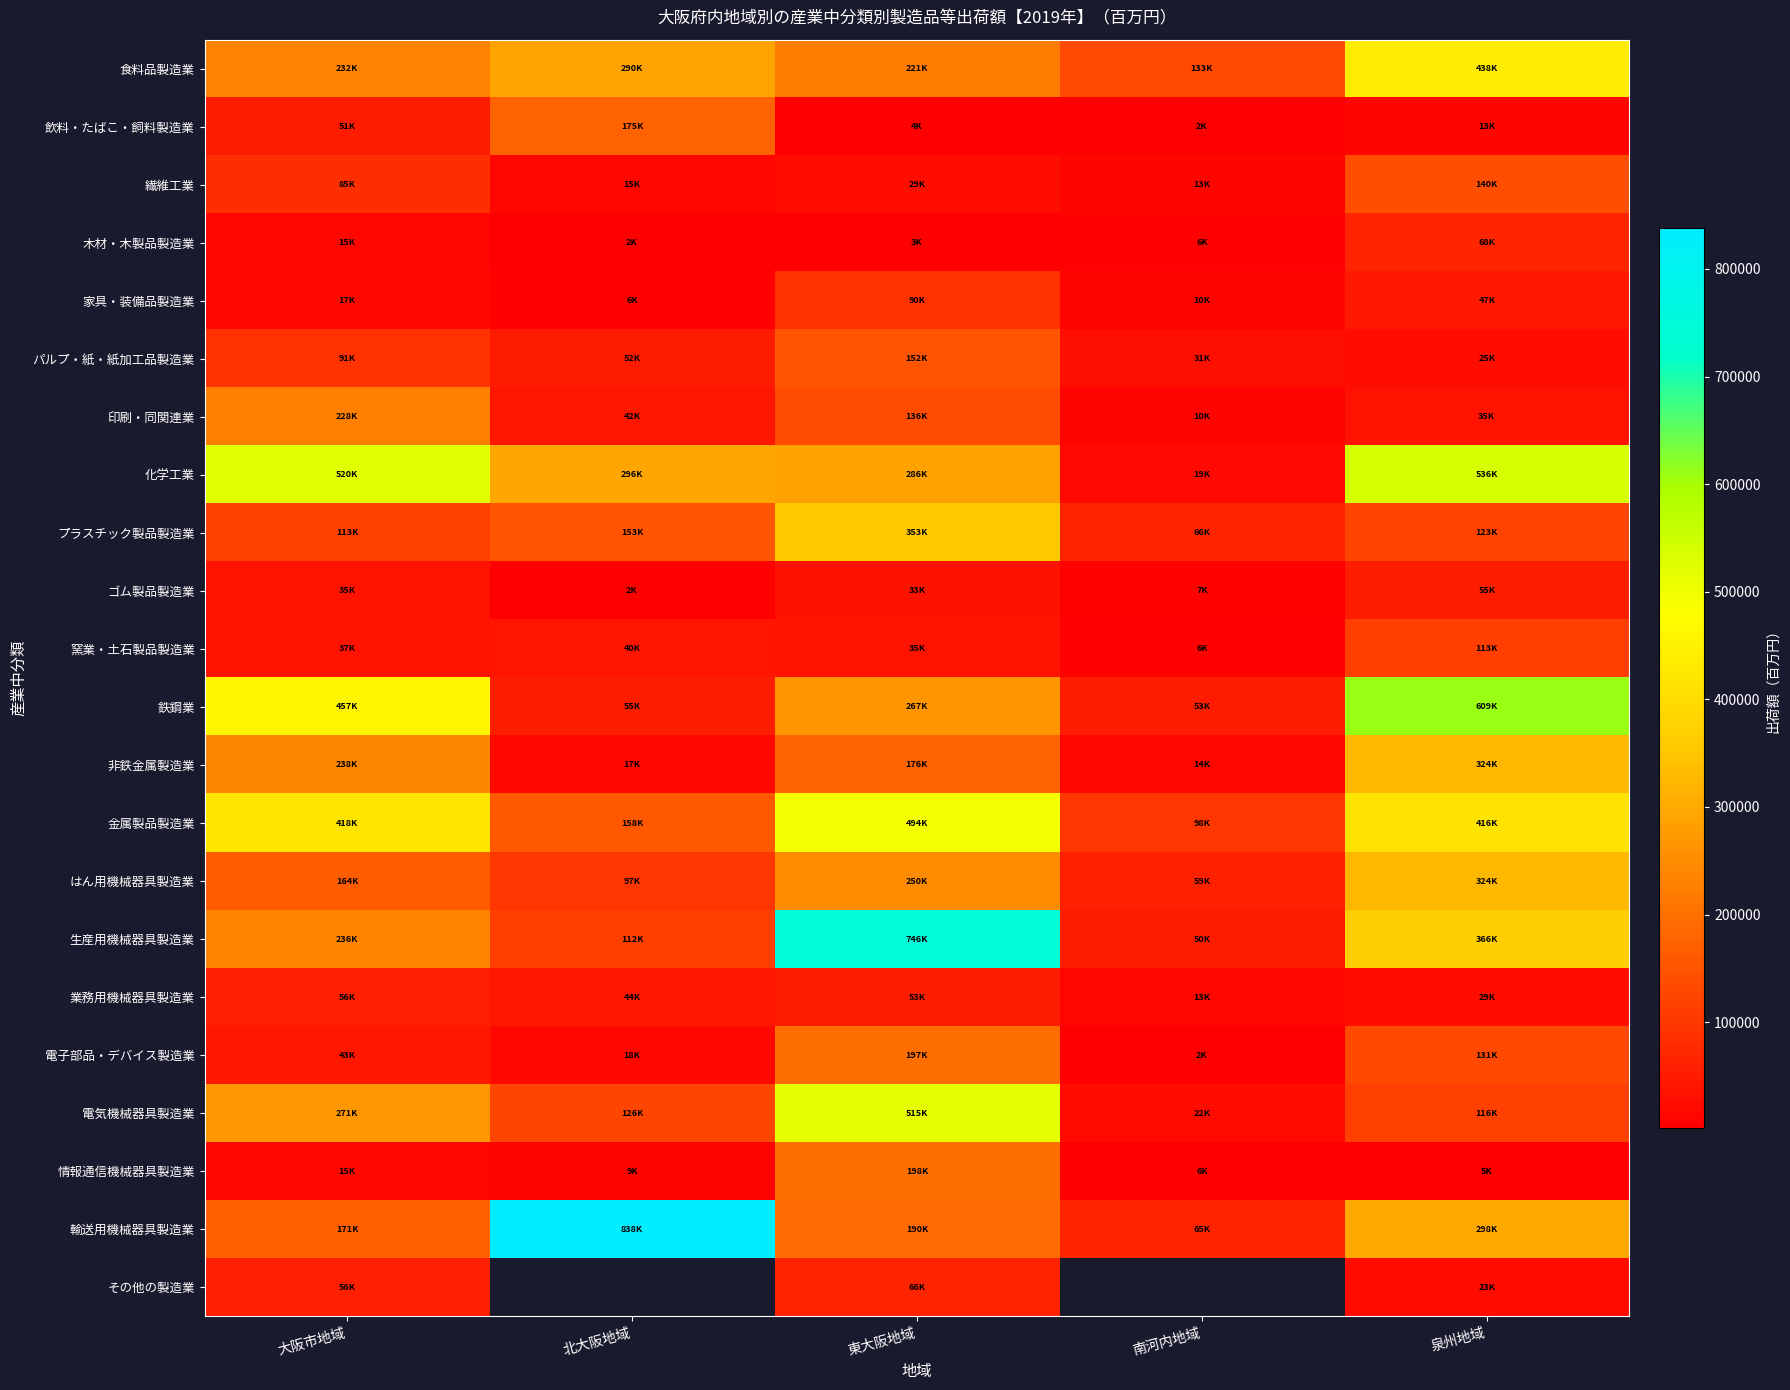

At which label is その他の製造業 closest to 44352?

大阪市地域